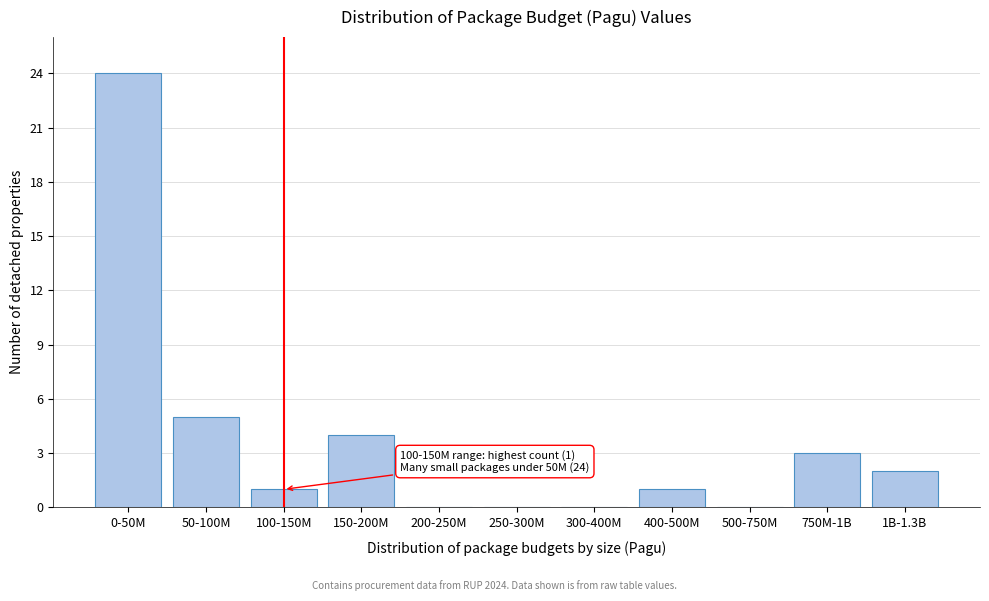

Reading left to right, what are all the values shown in this chart?

0-50M=24	50-100M=5	100-150M=1	150-200M=4	200-250M=0	250-300M=0	300-400M=0	400-500M=1	500-750M=0	750M-1B=3	1B-1.3B=2